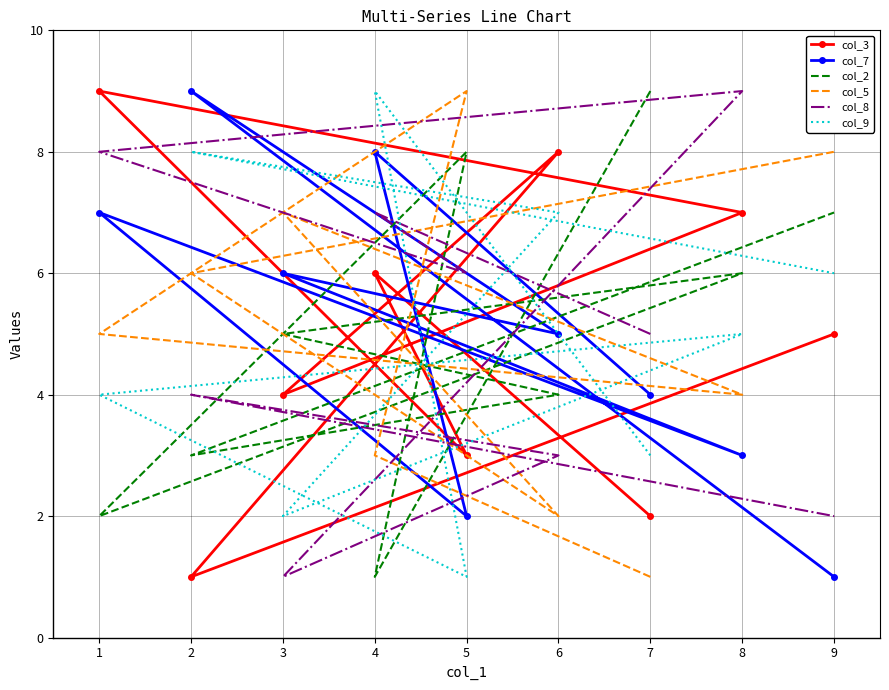

How many lines are shown in the chart?

6